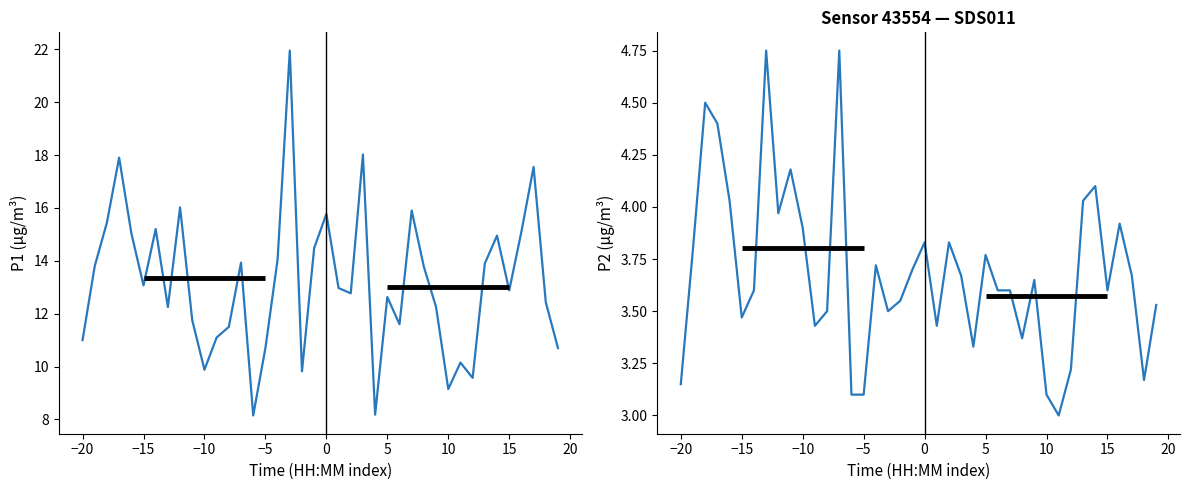

What are all the series names shown in the legend?

P1, P2